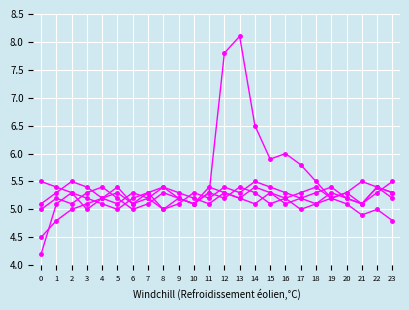

True or false: Series C has a value of 8.2 at 12.

False